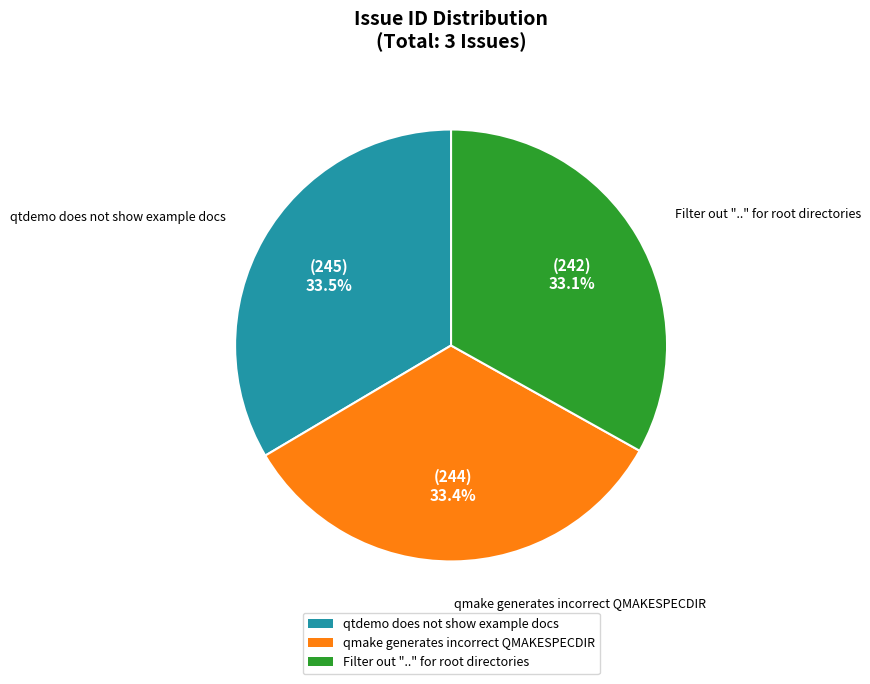

Approximately how many times larger is the value at qtdemo does not show example docs compared to qmake generates incorrect QMAKESPECDIR?

1.0